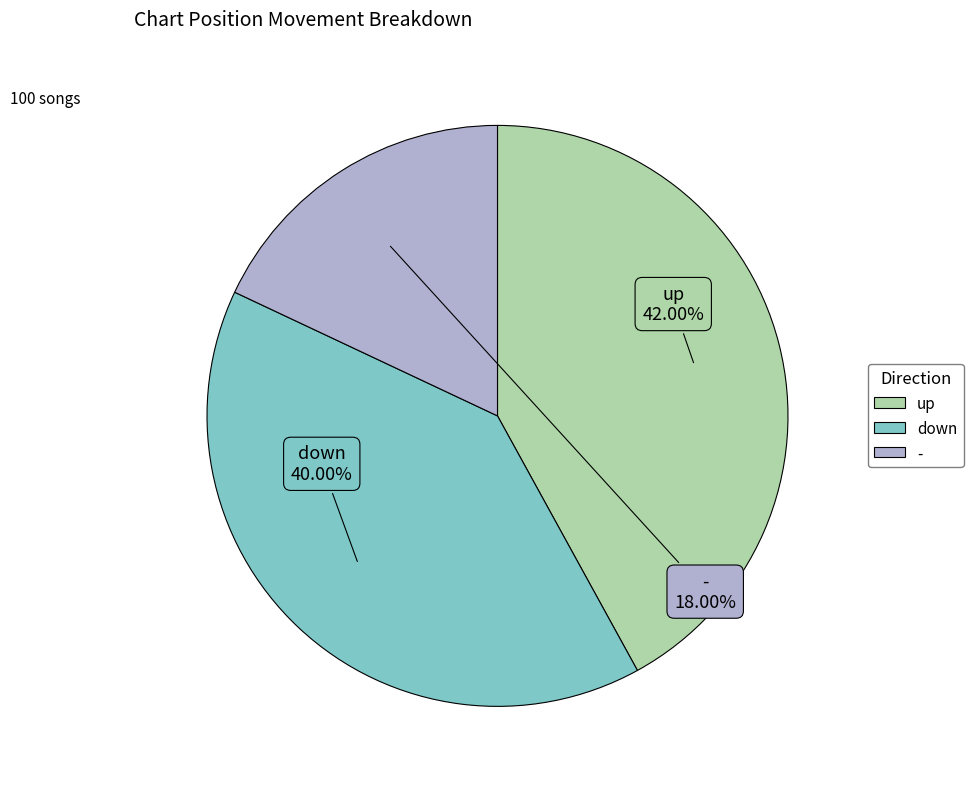

What percentage is NOT represented by -?

82.0%